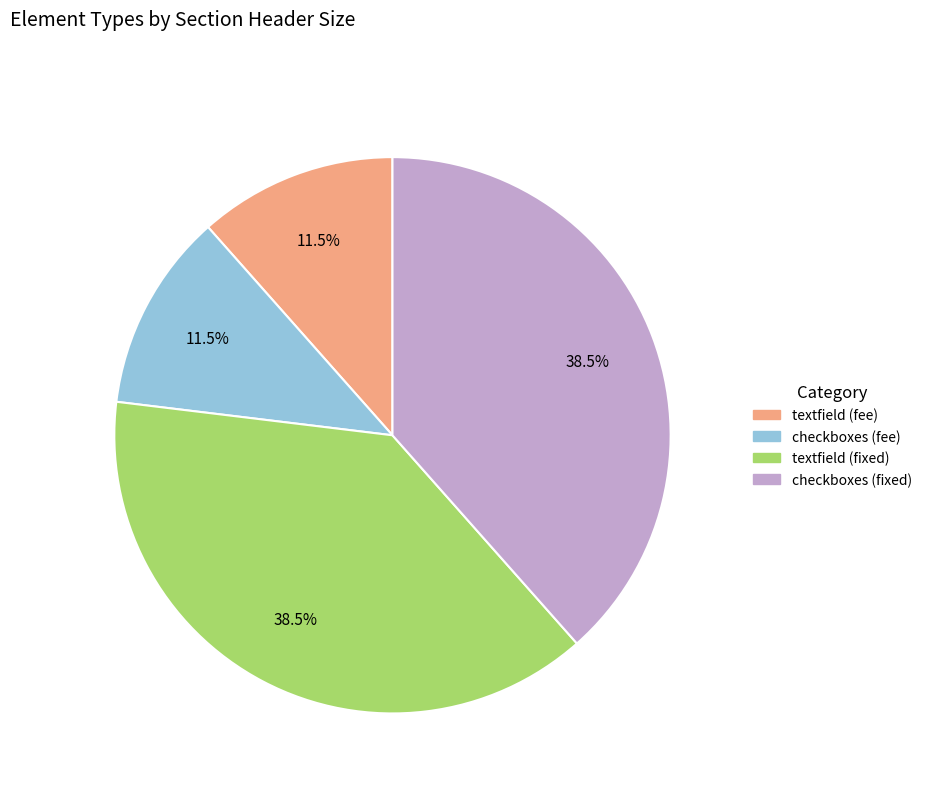

True or false: checkboxes (fee) accounts for 4% of the total.

False